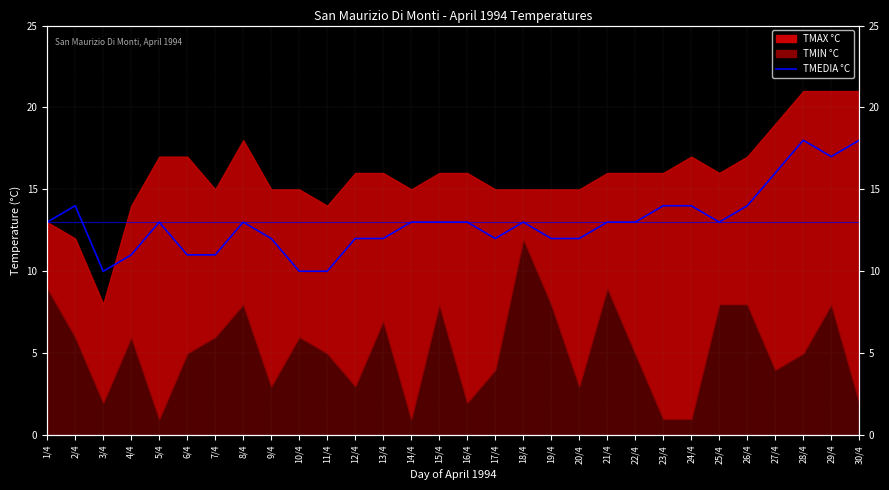

What is the ratio of the value at 29/4 to the value at 16/4?

1.3